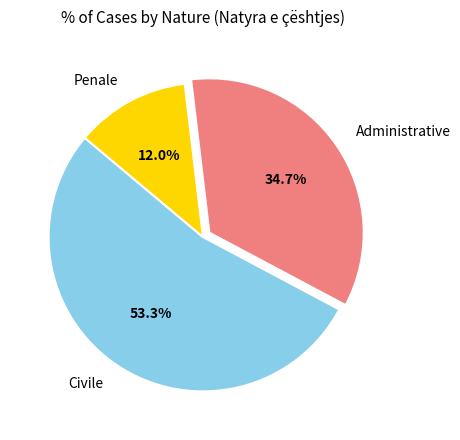

What is the total percentage of Administrative and Civile?

88.0%